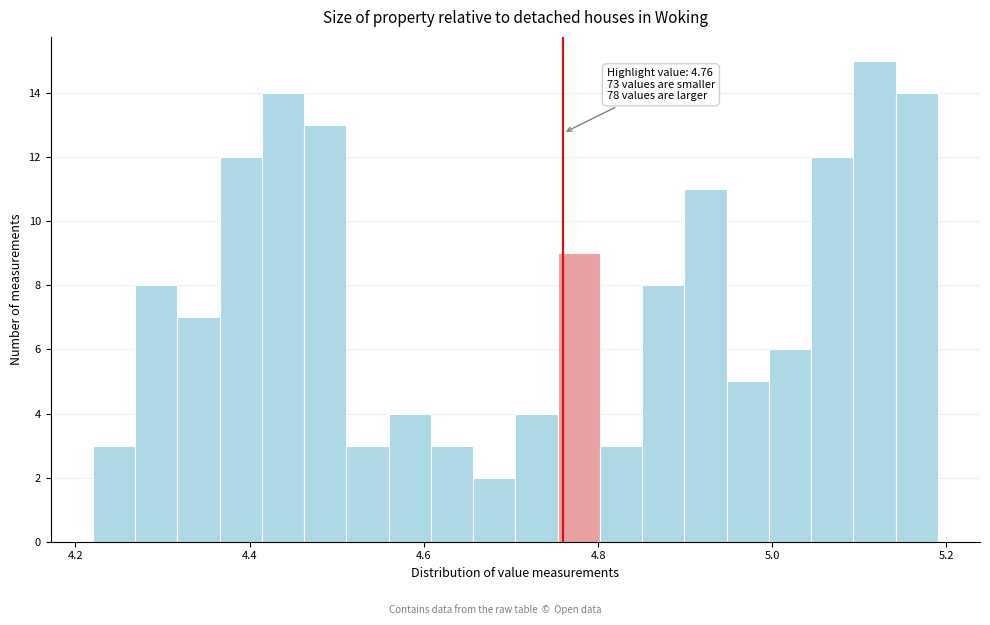

Around what value on the x-axis is the tallest bar? Give the approximate position of its centre, as read against the axis.

5.12